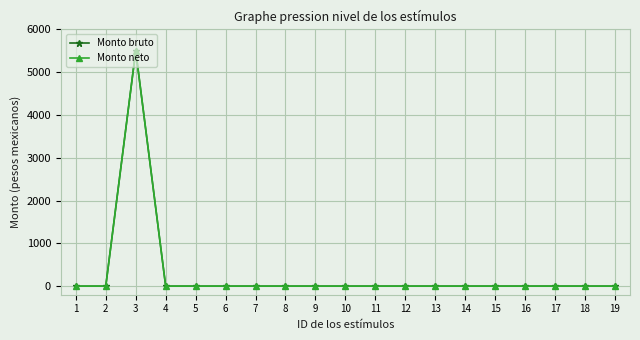

Rank the series by their maximum value, from highest to lowest.

Monto bruto, Monto neto